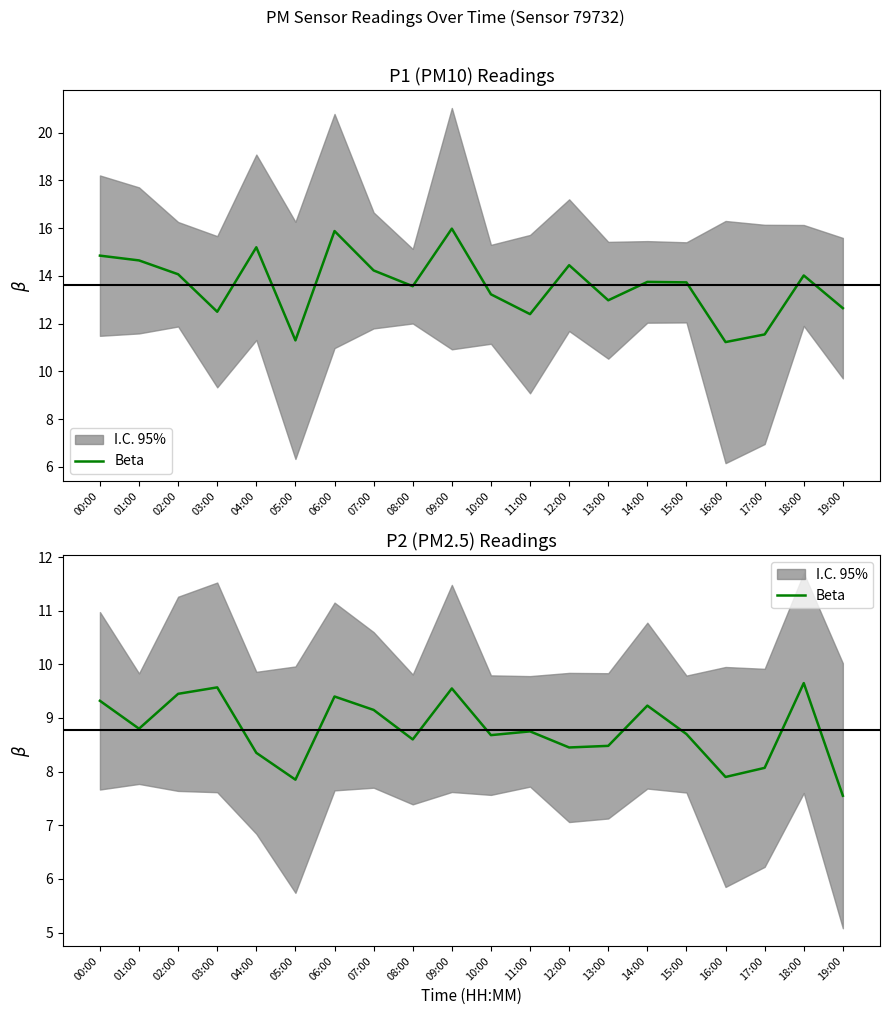

Rank the categories by value from lowest to highest.

19:00, 05:00, 16:00, 17:00, 04:00, 12:00, 13:00, 08:00, 10:00, 15:00, 11:00, 01:00, 07:00, 14:00, 00:00, 06:00, 02:00, 09:00, 03:00, 18:00